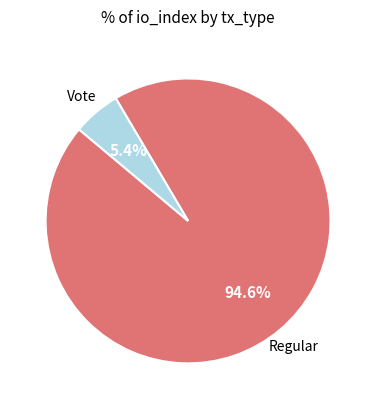

How many segments does this pie chart have?

2